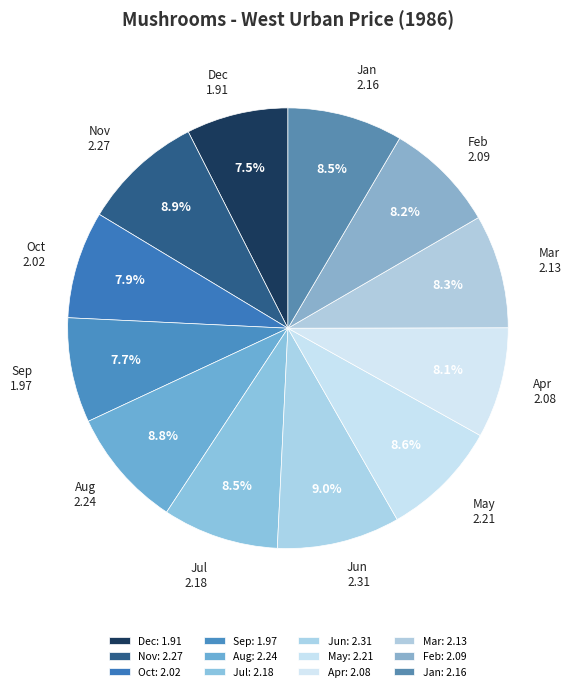

What is the total percentage of Nov and Oct?

16.8%